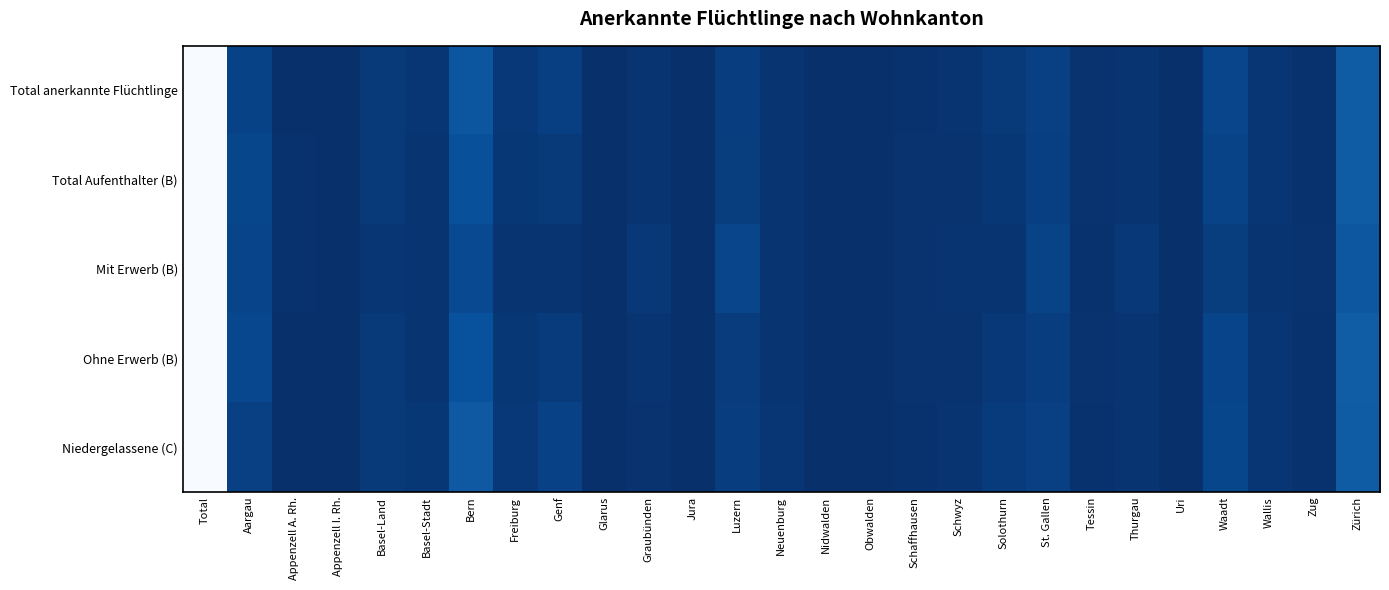

Rank the series at Total from lowest to highest value.

Total anerkannte Flüchtlinge, Total Aufenthalter (B), Mit Erwerb (B), Ohne Erwerb (B), Niedergelassene (C)